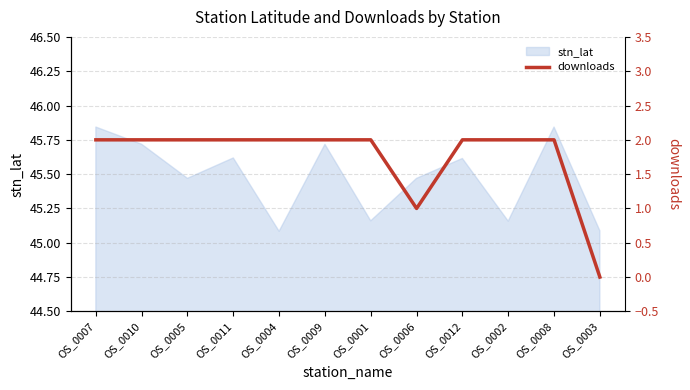

Reading left to right, transcribe all the data shown in this chart.

2	2	2	2	2	2	2	1	2	2	2	0